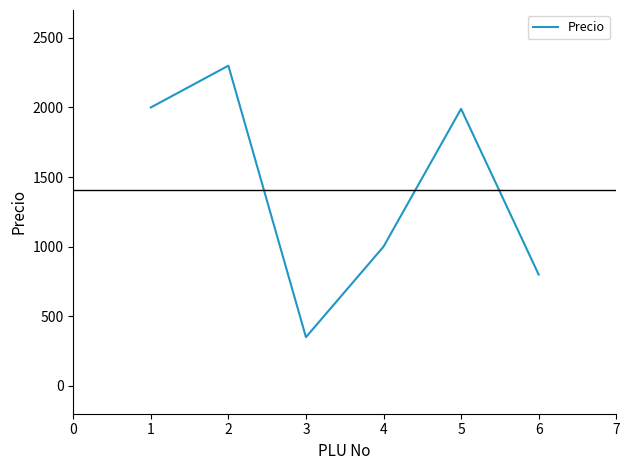

What is the sum of all values?

8440